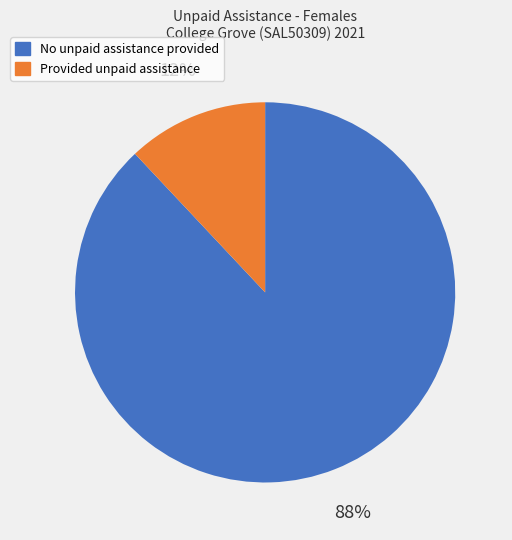

To the nearest percent, what is the average slice percentage?

50%